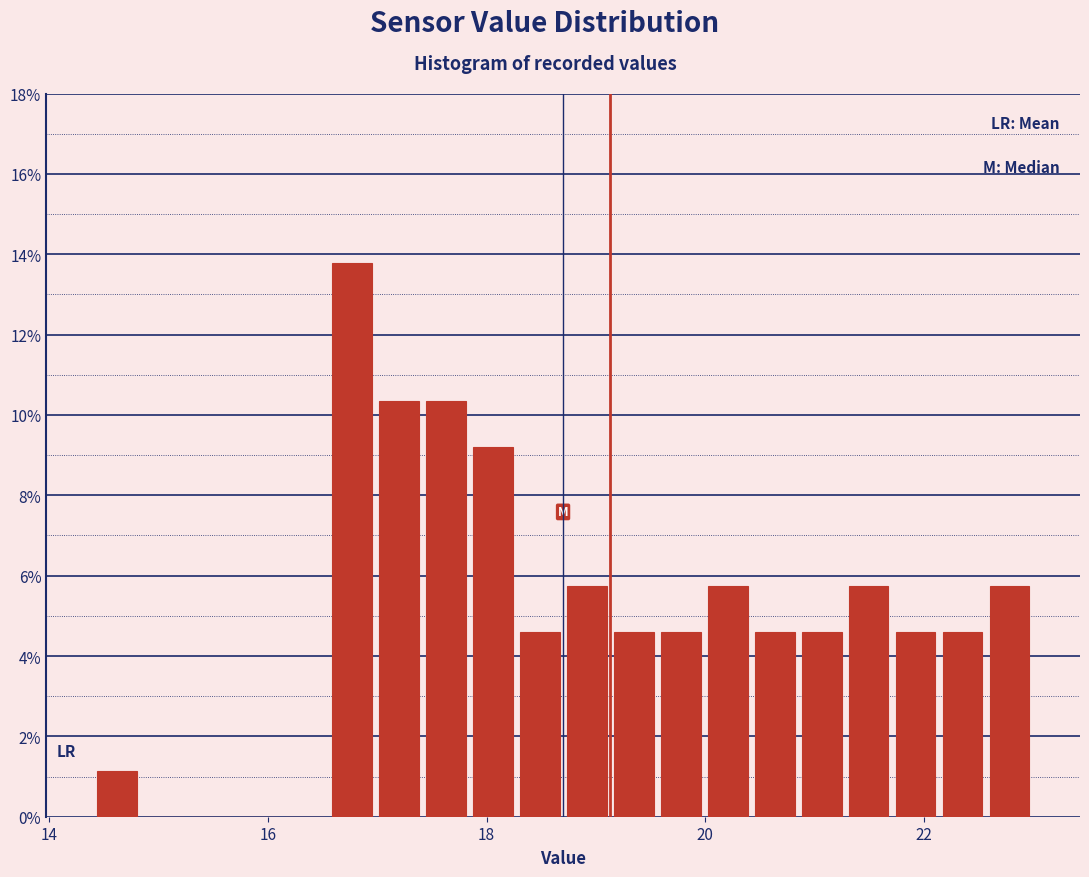

Around what value on the x-axis is the tallest bar? Give the approximate position of its centre, as read against the axis.

16.8